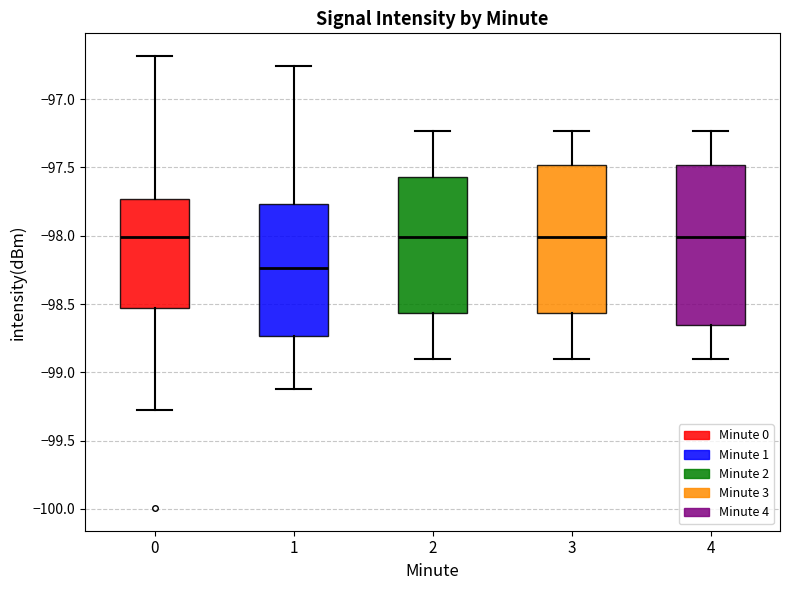

Reading left to right, transcribe this box plot: for each box, give where its median line is, the range the box spans, and where its two whiskers end, as read against the y-axis. The values are not printed on the chart, so give them approximately, as read against the axis.

0: median -98.00, box -98.55 to -97.75, whiskers -99.30 to -96.70
1: median -98.25, box -98.75 to -97.75, whiskers -99.10 to -96.75
2: median -98.00, box -98.55 to -97.55, whiskers -98.90 to -97.25
3: median -98.00, box -98.55 to -97.50, whiskers -98.90 to -97.25
4: median -98.00, box -98.65 to -97.50, whiskers -98.90 to -97.25